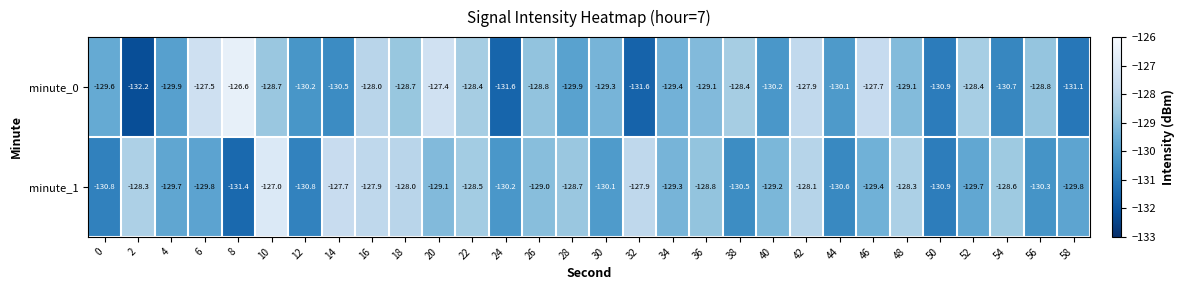

How many distinct data groups are displayed?

2